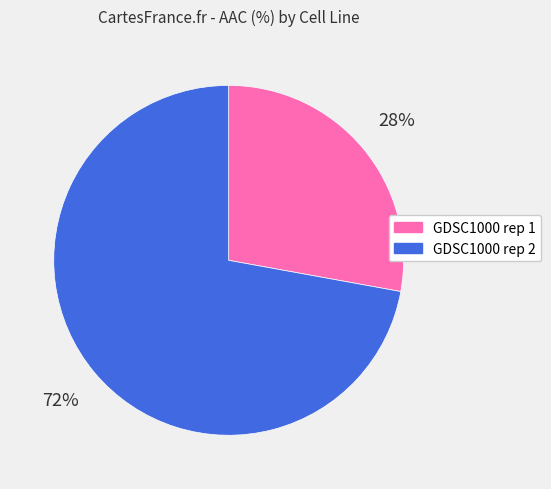

True or false: GDSC1000 rep 1 accounts for 28% of the total.

True